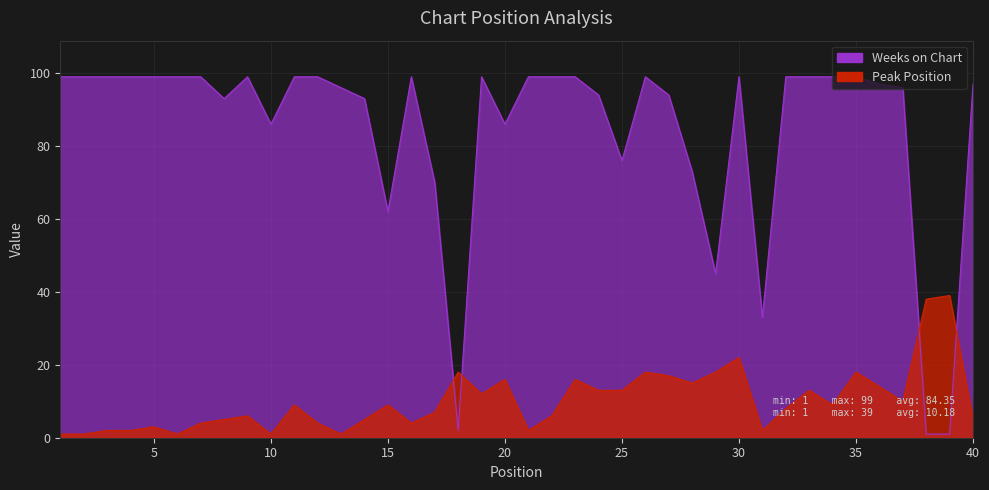

How many values in the Peak Position series exceed 9?

17